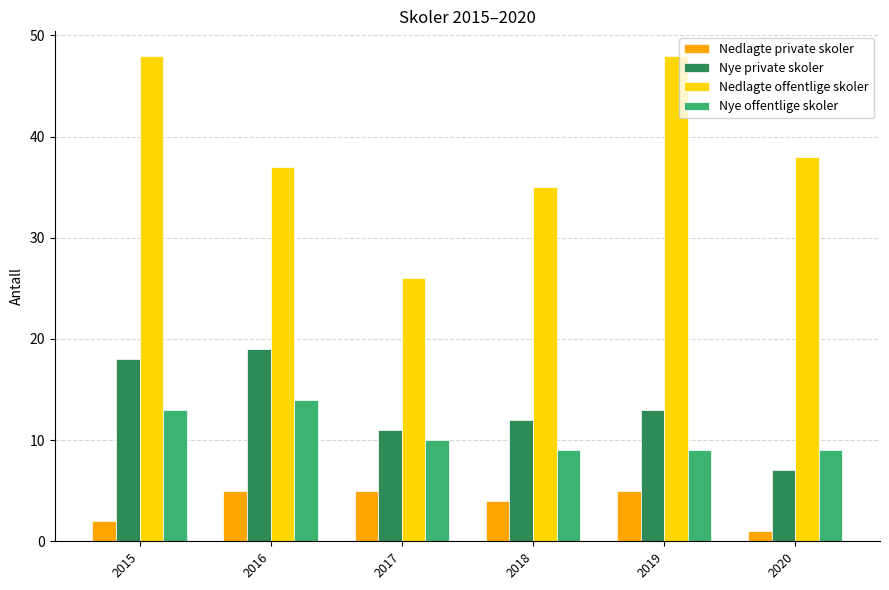

What is the value of the Nedlagte private skoler bar at the 3rd from the left?

5